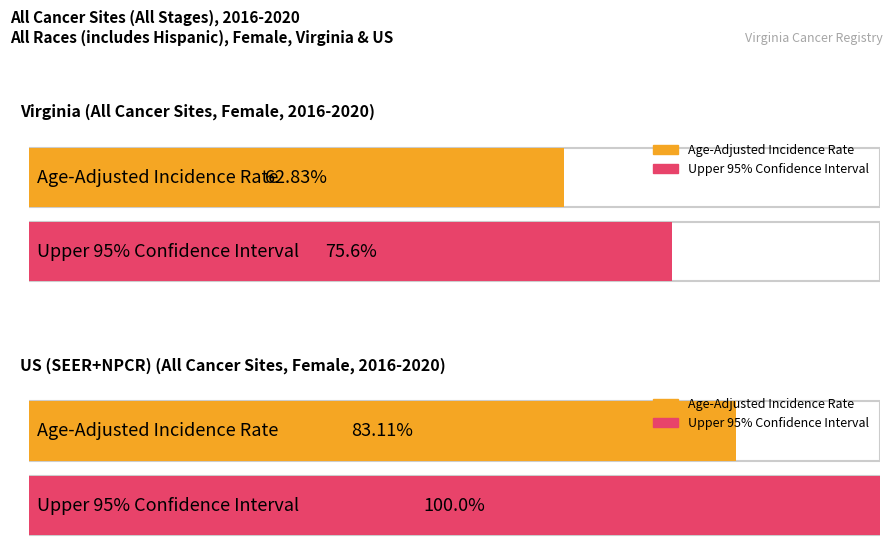

The Age-Adjusted Incidence Rate series shows 571.8 at US (SEER+NPCR). True or false?

False